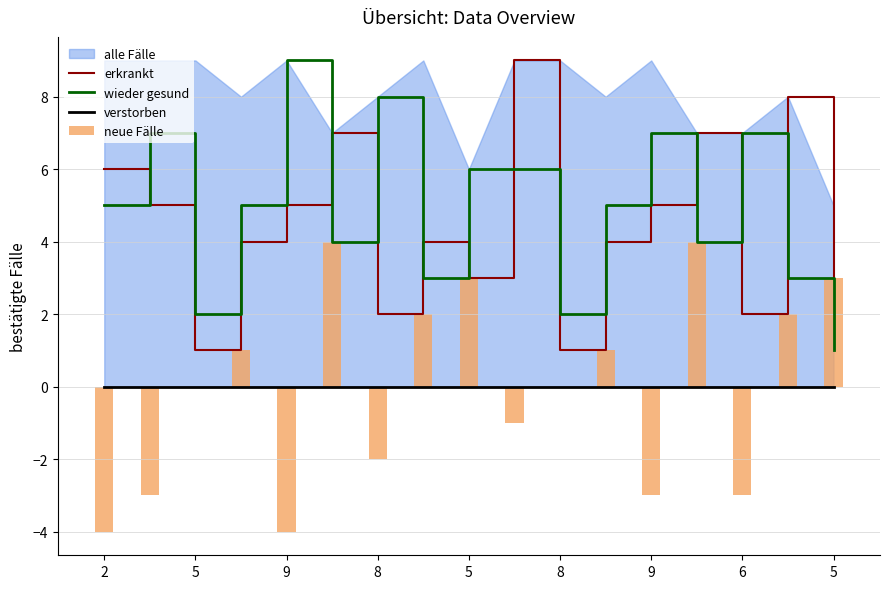

What is the lowest value of the neue Fälle series?

-4